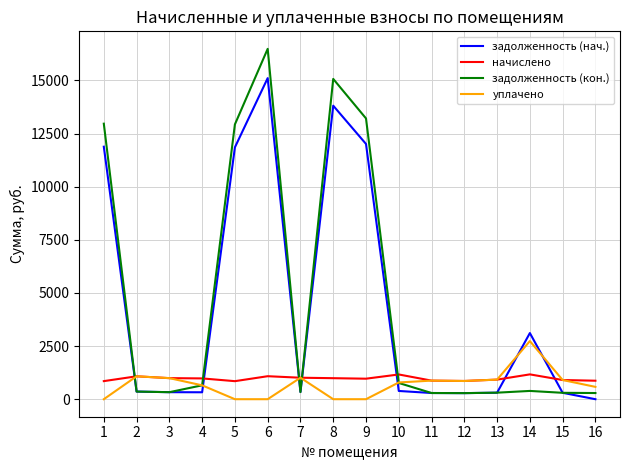

What is the spread (max minus min) of values at 16?

870.5